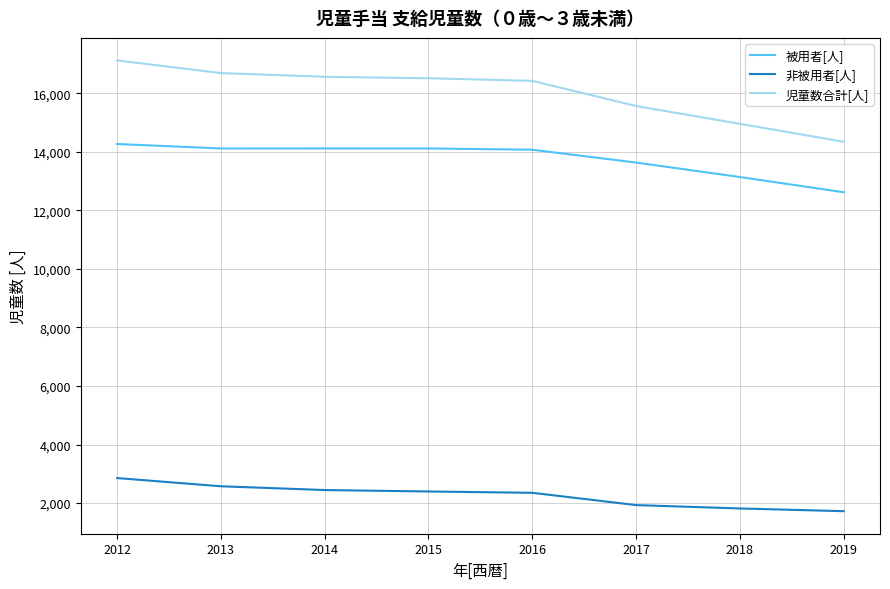

Is the value of 非被用者[人] at 2016 greater than the value of 児童数合計[人] at 2019?

No